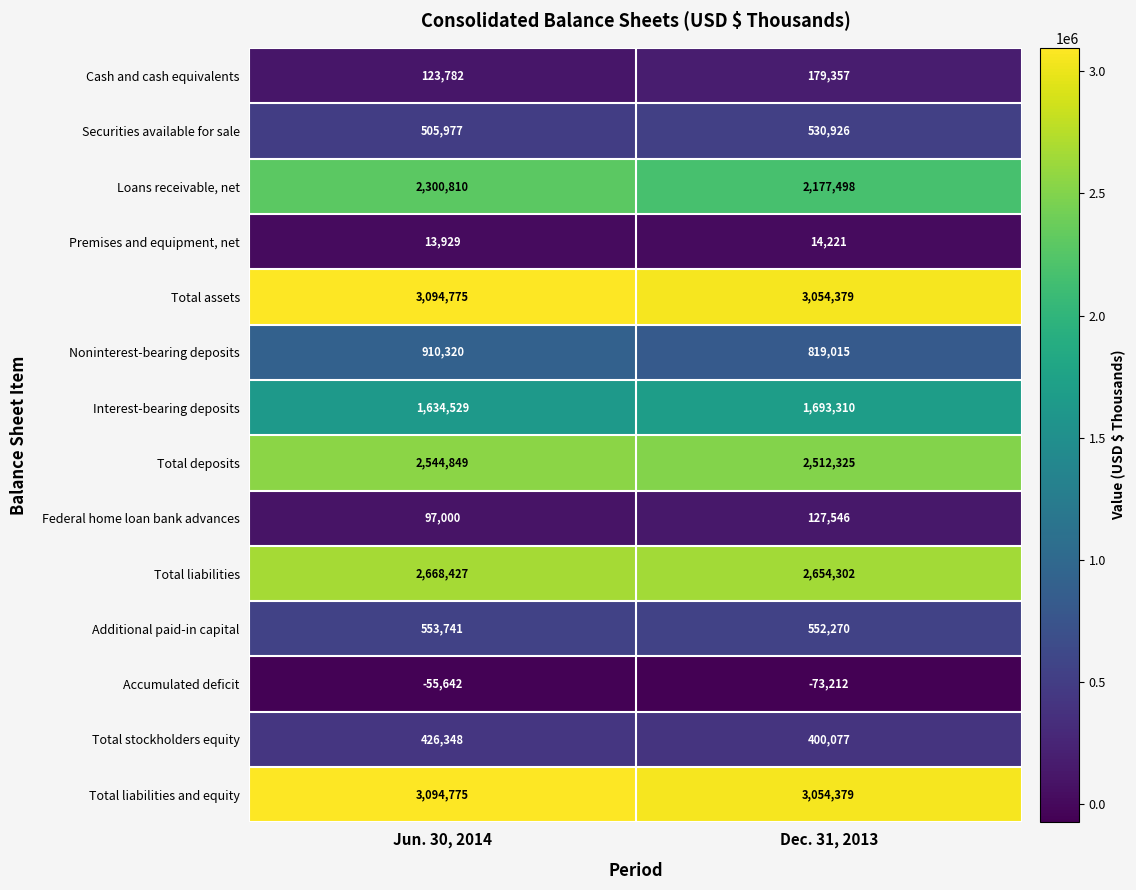

How many data points does each series have?

2